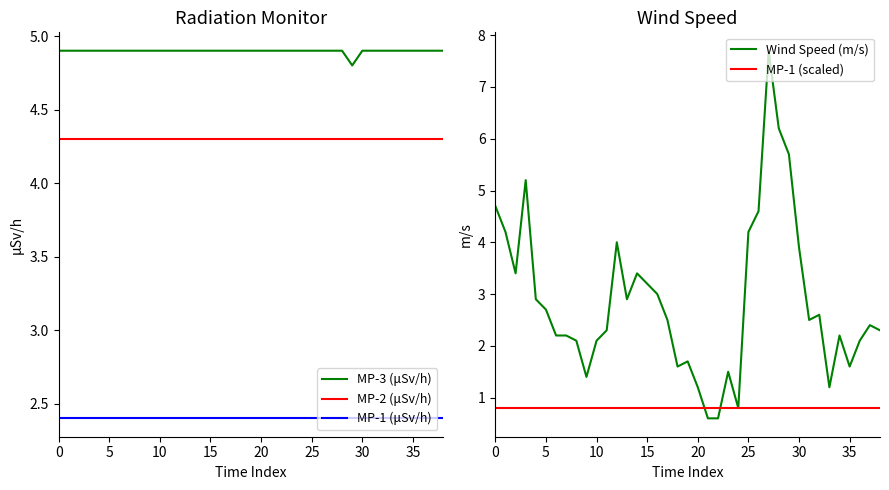

Which series has the widest spread of values?

Wind Speed (m/s)